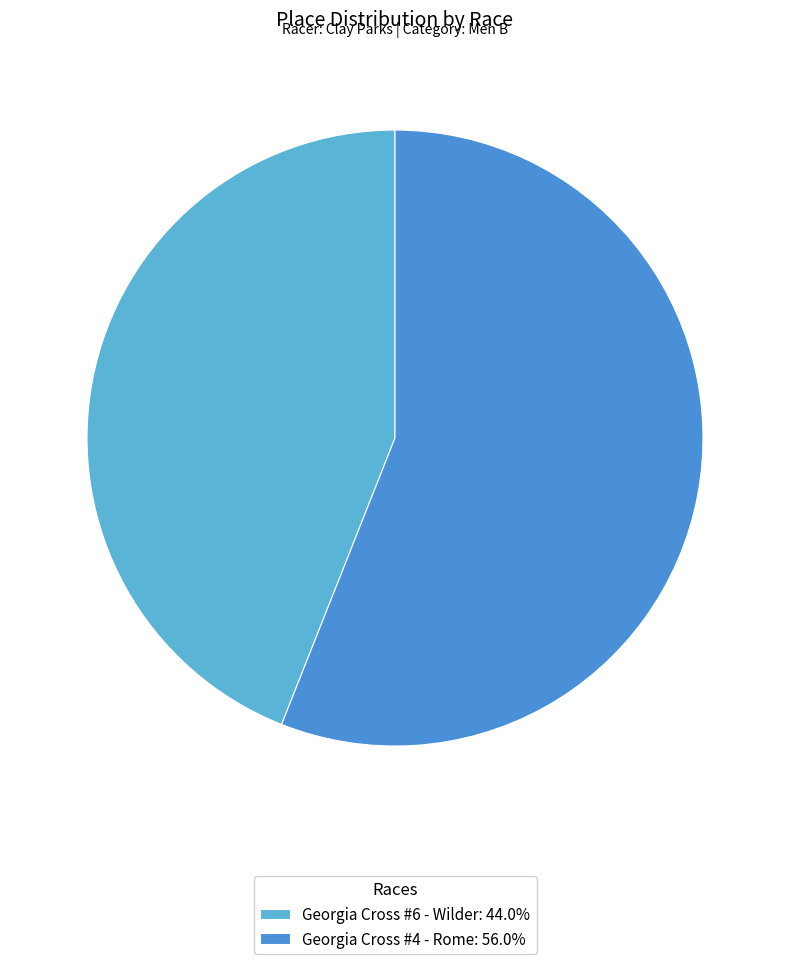

Is there any slice that represents more than half of the pie?

Yes